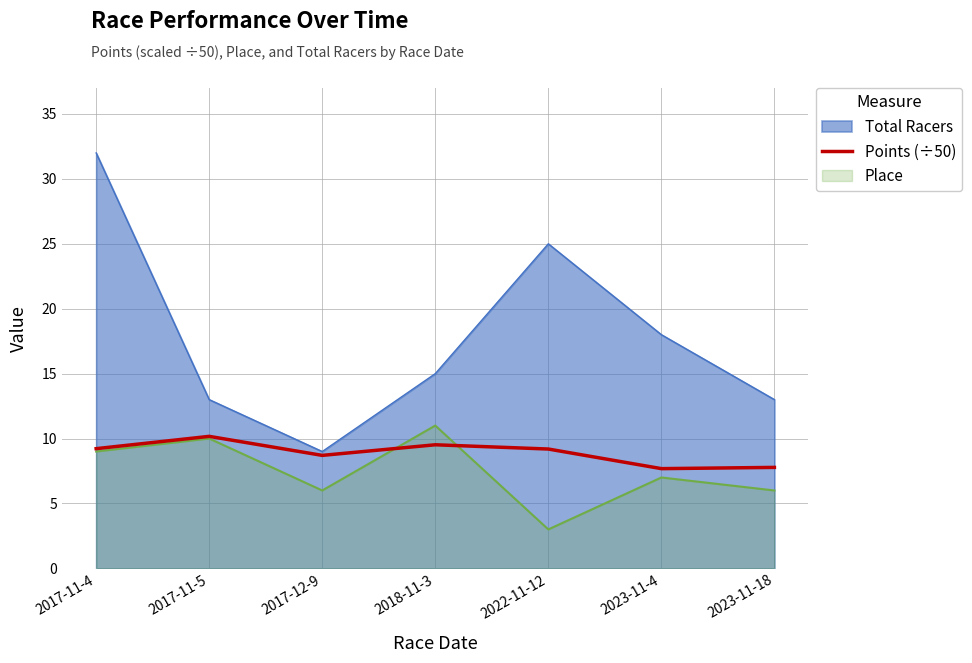

Which series changed the most between 2018-11-3 and 2023-11-18?

Place